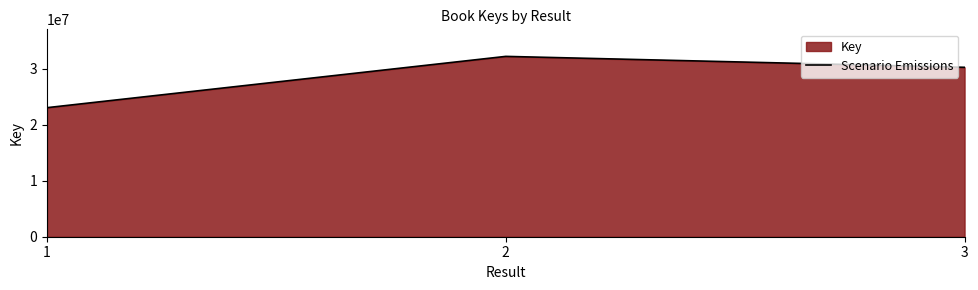

The value at 2 is 32182642. True or false?

True